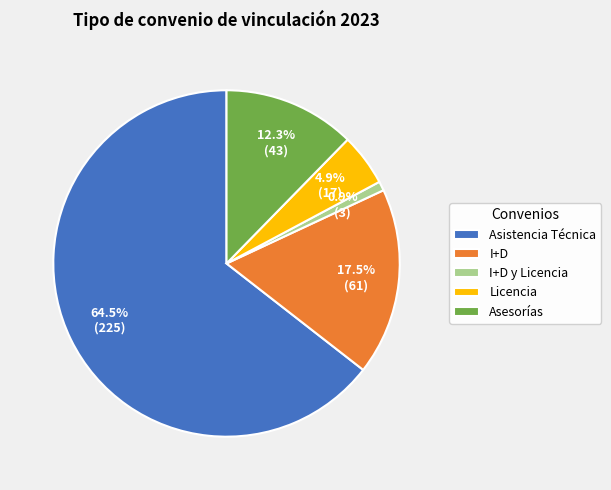

What is the largest slice in the pie chart?

Asistencia Técnica